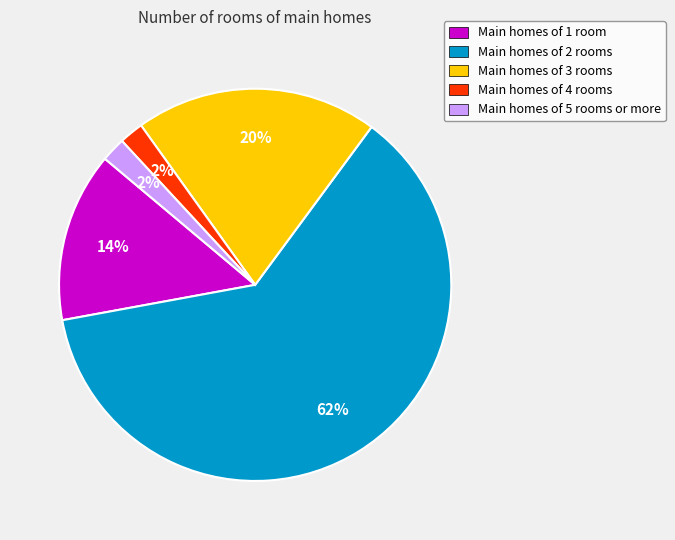

What is the largest slice in the pie chart?

Main homes of 2 rooms